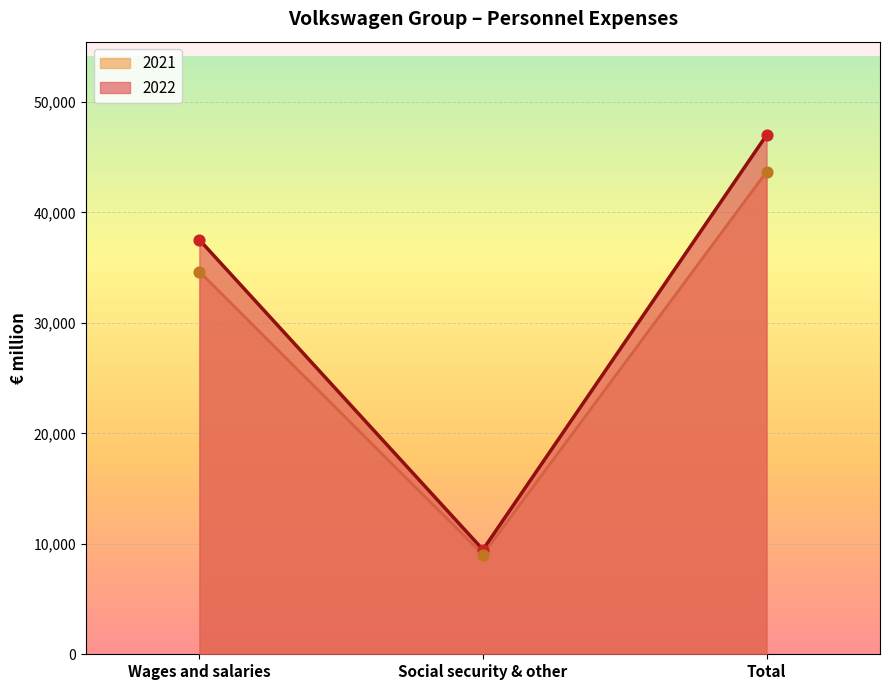

Which series contains the lowest Y value?

2021